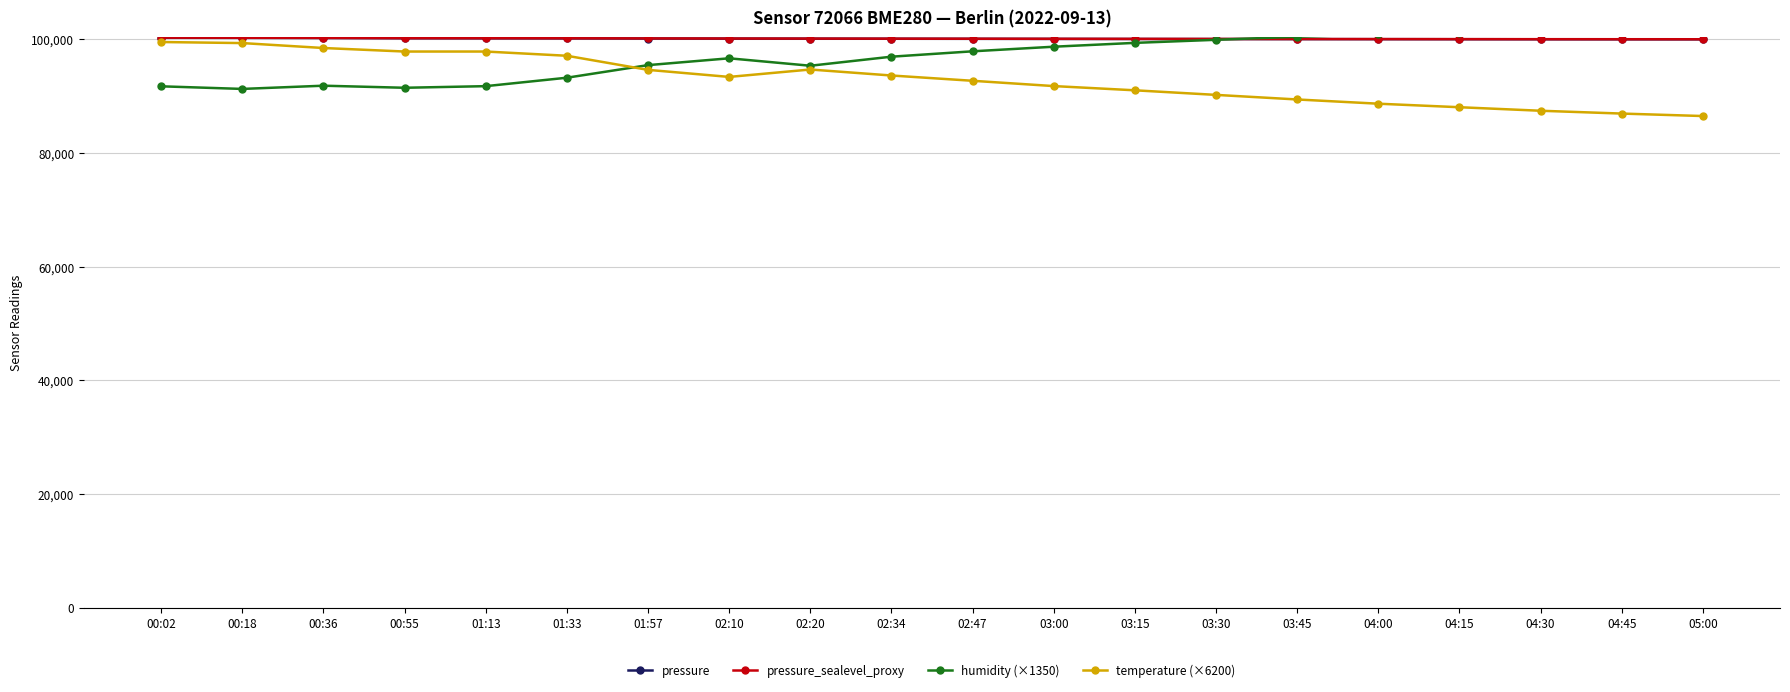

Which series changed the most between 00:55 and 04:15?

temperature (×6200)